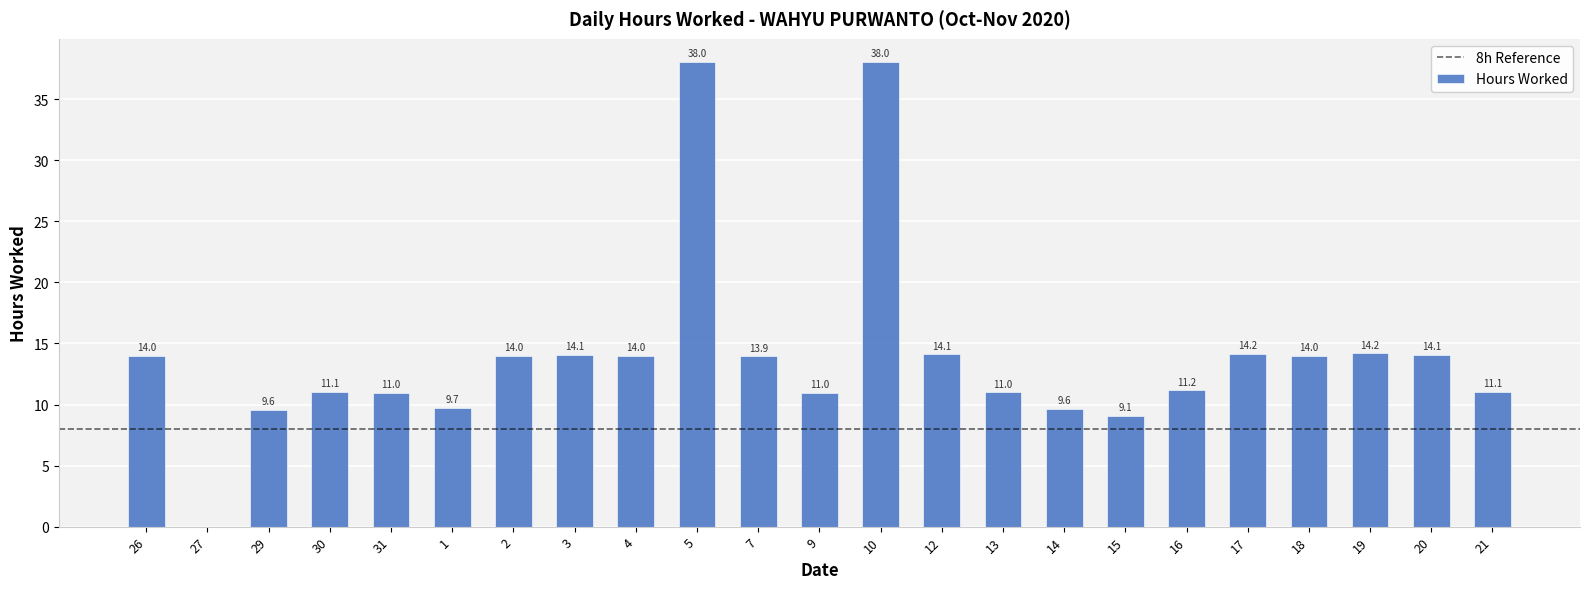

True or false: the data shows 9.1 at 15.

True